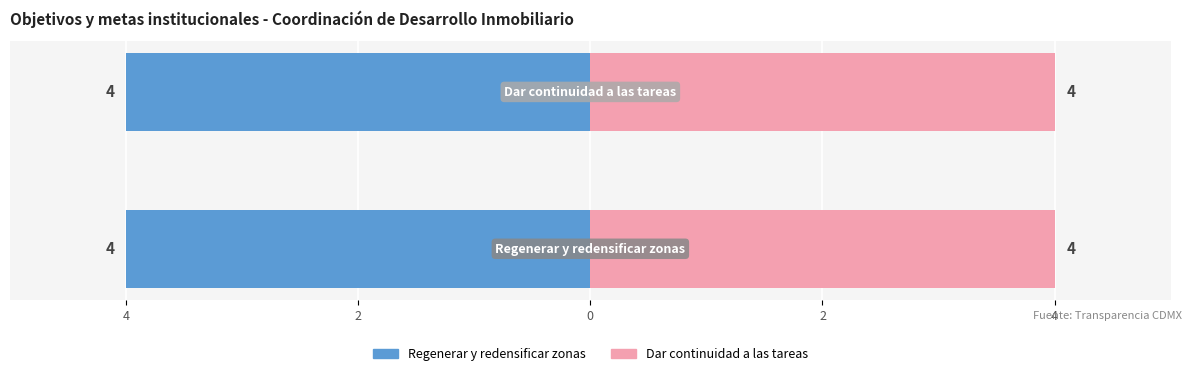

How many groups of bars are there?

2